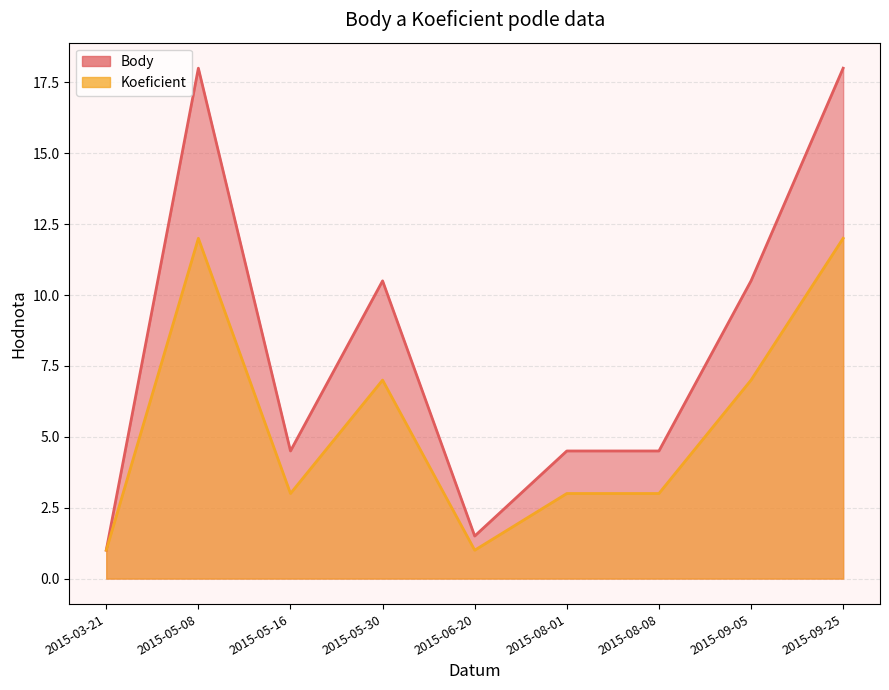

What are all the series names shown in the legend?

Body (line), Koeficient (line)